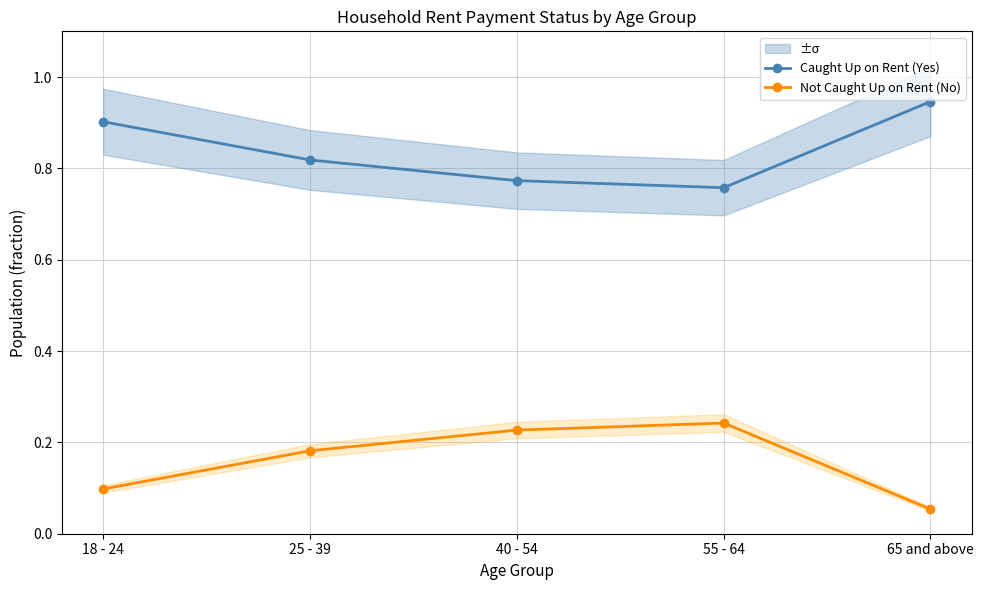

How many lines are shown in the chart?

2